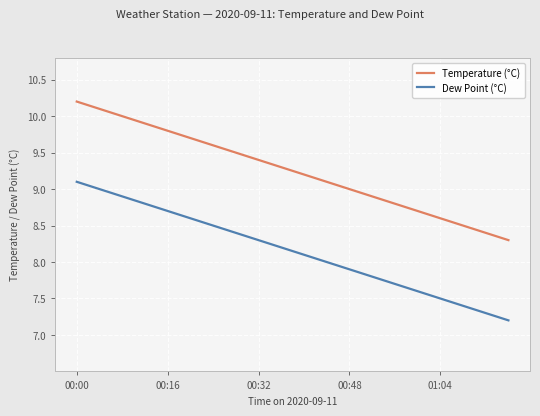

Rank the series by their maximum value, from lowest to highest.

Dew Point (°C), Temperature (°C)